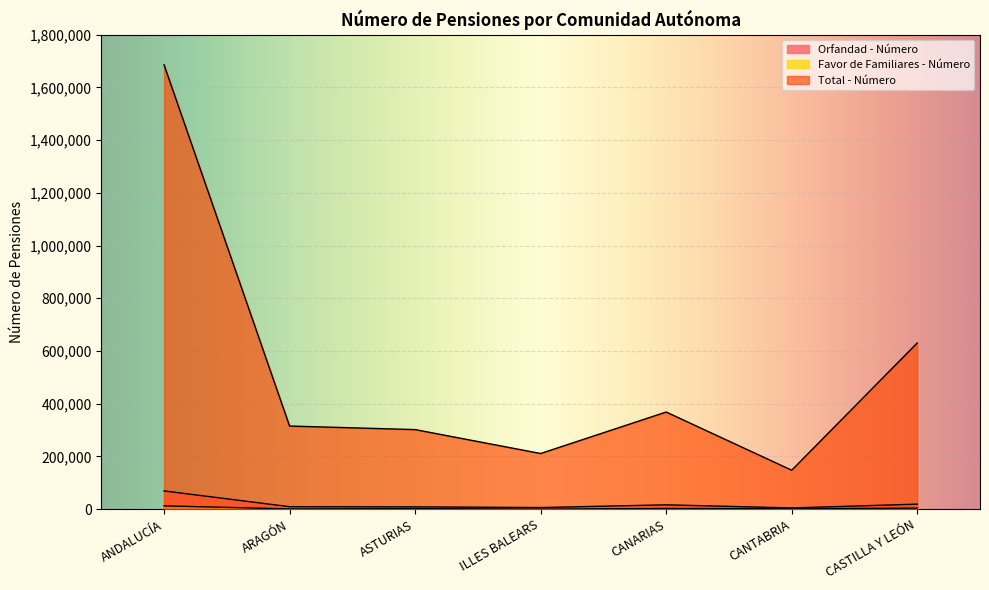

True or false: Favor de Familiares - Número has a value of 2667 at CASTILLA Y LEÓN.

False